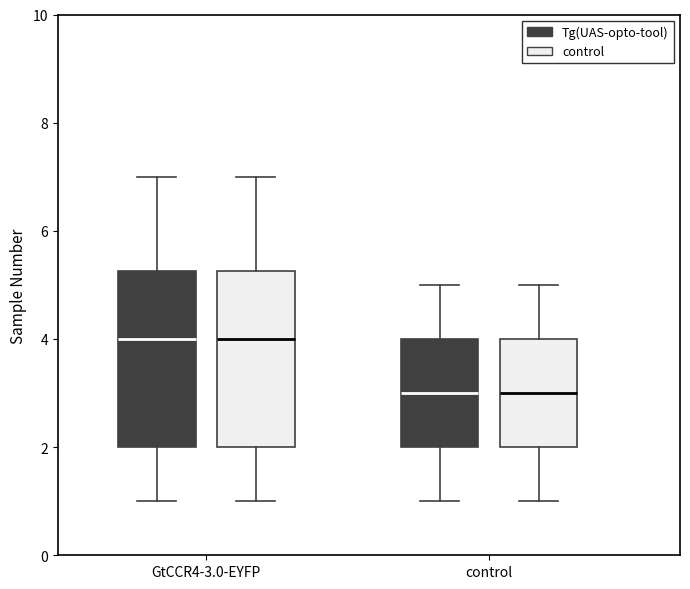

Reading left to right, transcribe this box plot: for each box, give where its median line is, the range the box spans, and where its two whiskers end, as read against the y-axis. The values are not printed on the chart, so give them approximately, as read against the axis.

GtCCR4-3.0-EYFP (Tg(UAS-opto-tool)): median 4.0, box 2.0 to 5.2, whiskers 1.0 to 7.0
GtCCR4-3.0-EYFP (control): median 4.0, box 2.0 to 5.2, whiskers 1.0 to 7.0
control (Tg(UAS-opto-tool)): median 3.0, box 2.0 to 4.0, whiskers 1.0 to 5.0
control (control): median 3.0, box 2.0 to 4.0, whiskers 1.0 to 5.0